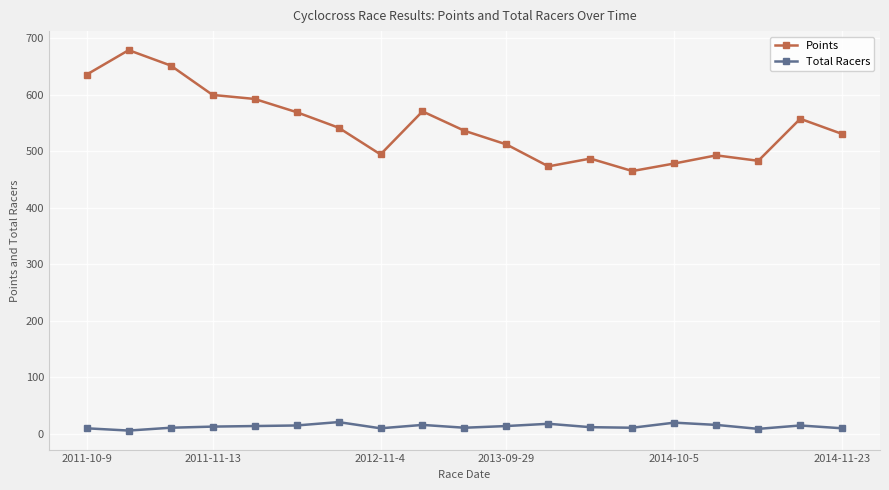

True or false: Points and Total Racers intersect in this chart.

False